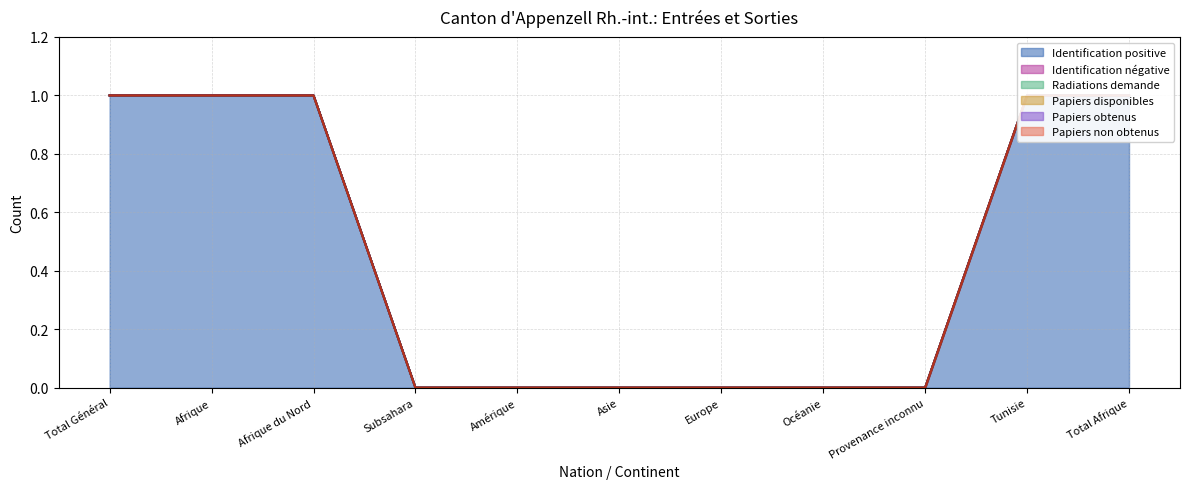

How many data points does each series have?

11